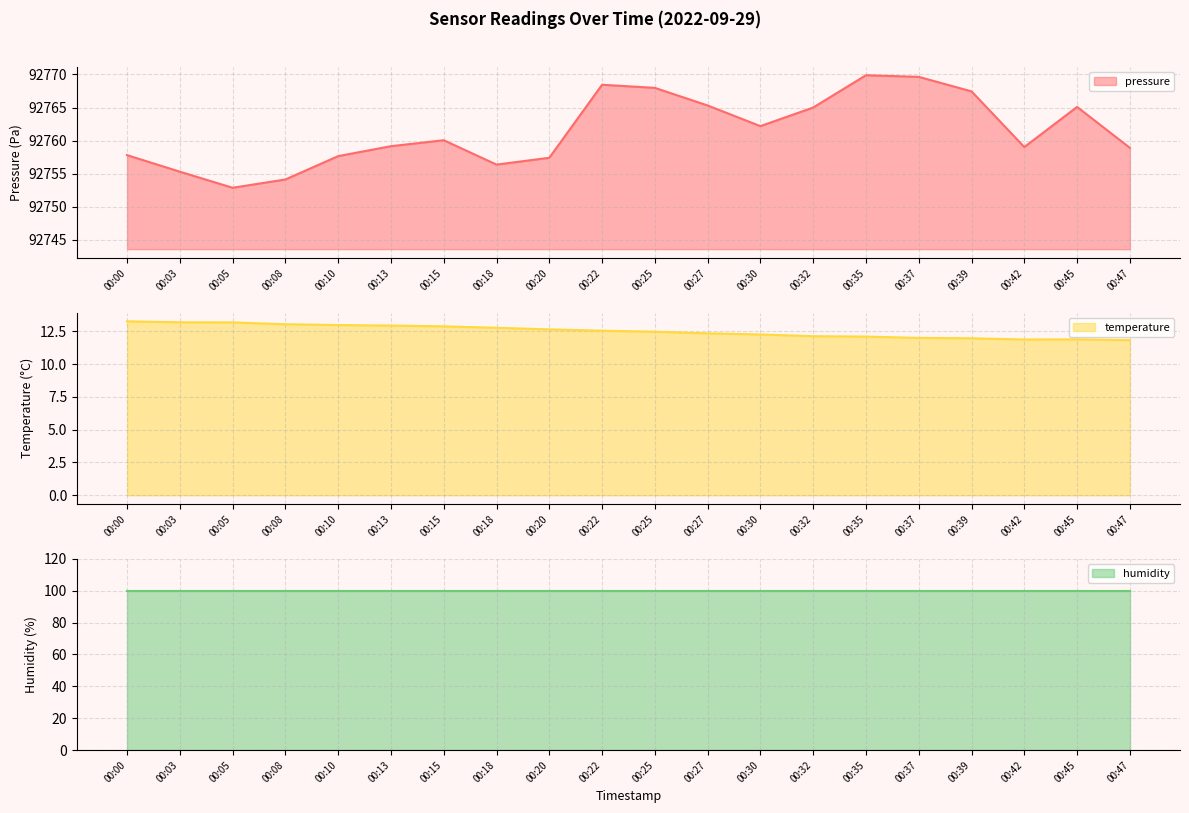

Which has a higher value, 00:27 or 00:03?

00:27